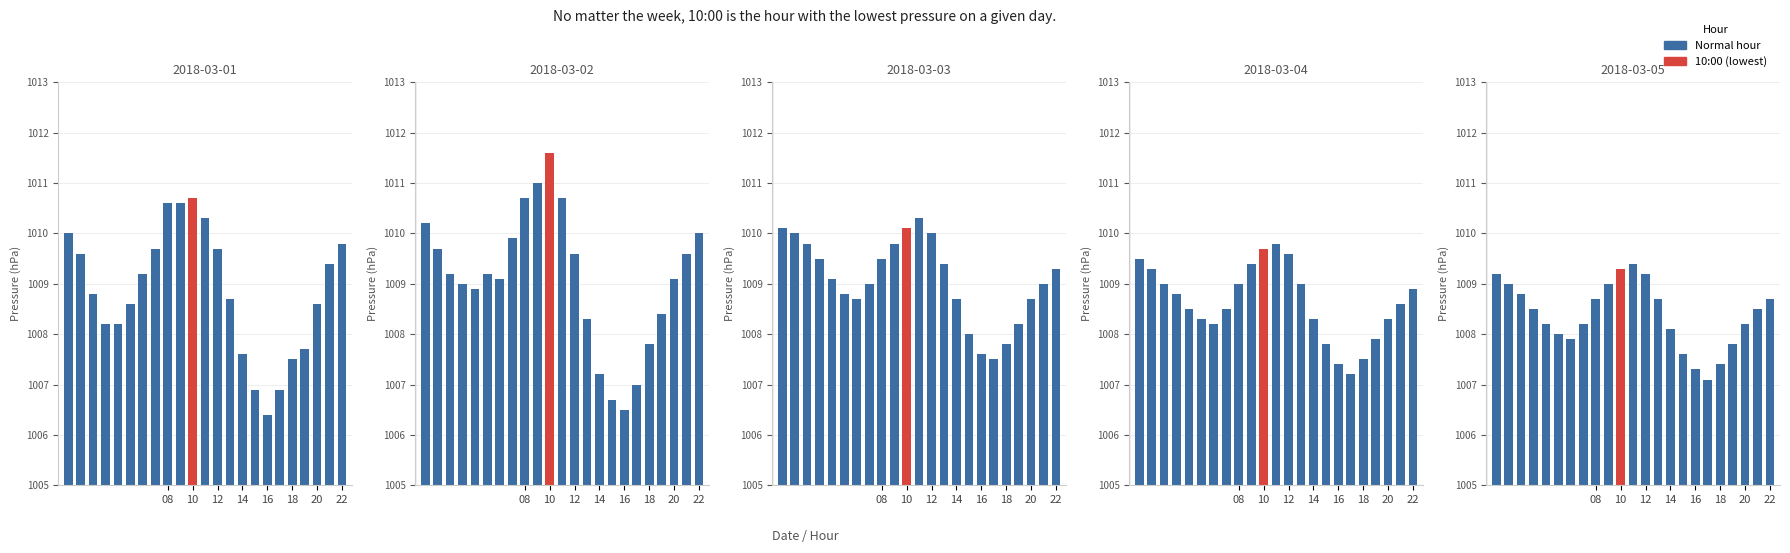

What is the label of the 22nd bar from the left?

21:00